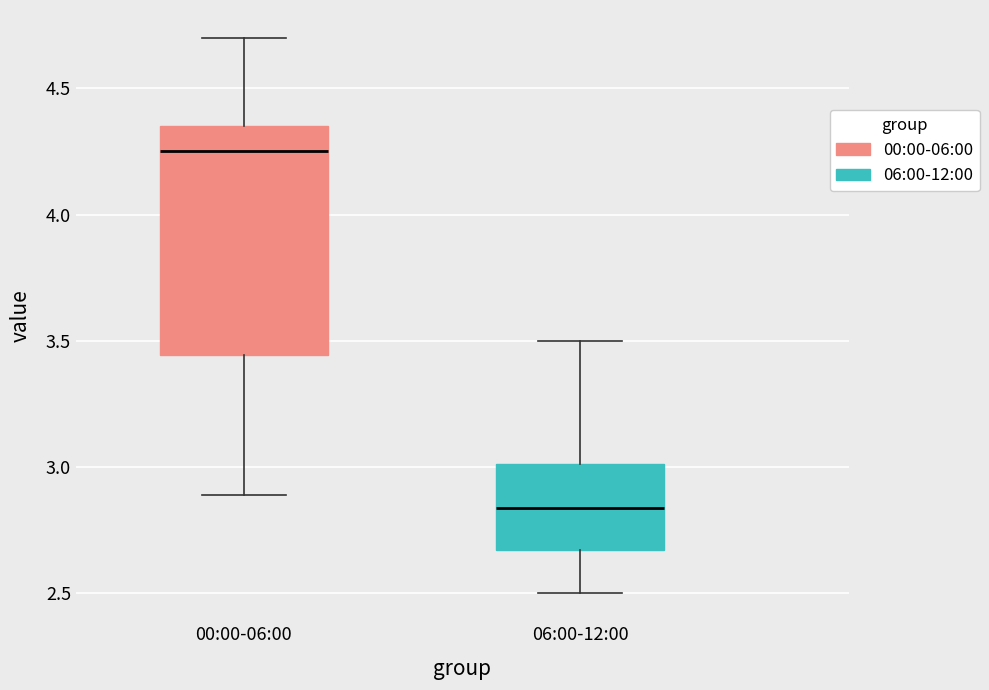

Reading left to right, read every box against the y-axis: the position of its median line, the range the box covers, and the ends of its whiskers. The values are not printed on the chart, so give them approximately, as read against the axis.

00:00-06:00: median 4.25, box 3.45 to 4.35, whiskers 2.90 to 4.70
06:00-12:00: median 2.85, box 2.65 to 3.00, whiskers 2.50 to 3.50